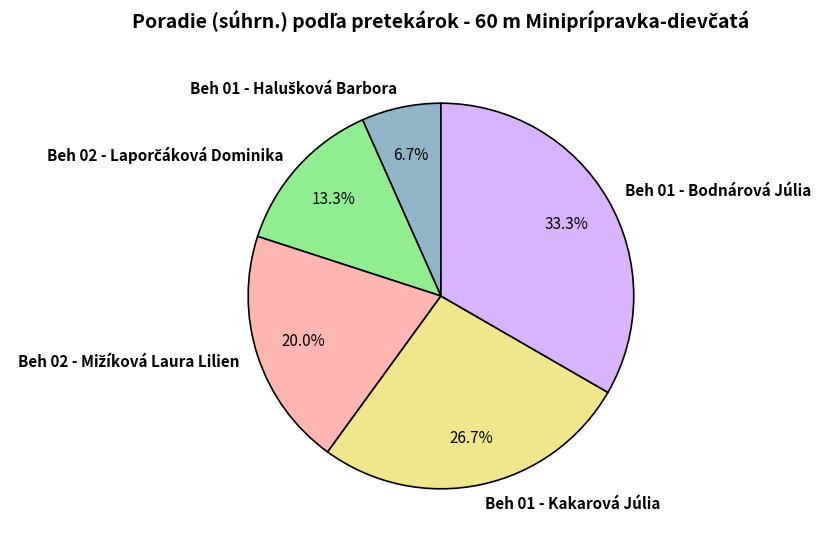

Which slice is the largest?

Beh 01 - Bodnárová Júlia